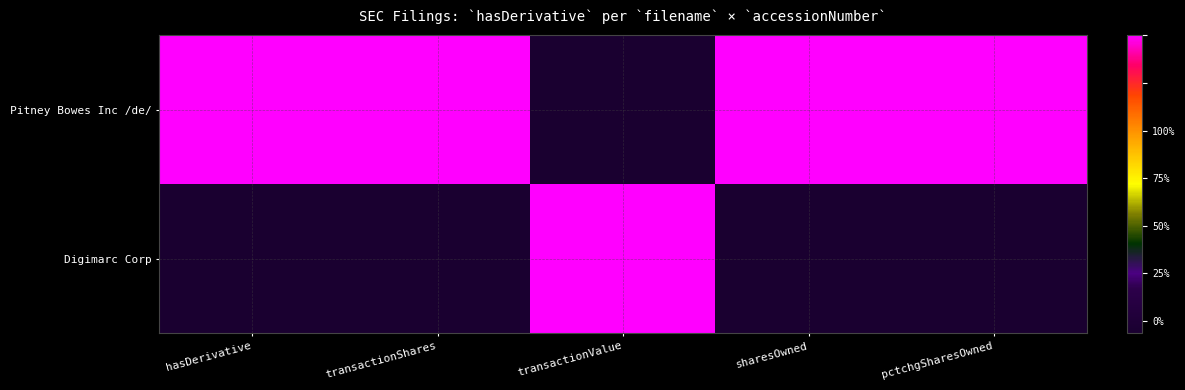

Which has a higher value, hasDerivative or pctchgSharesOwned?

hasDerivative